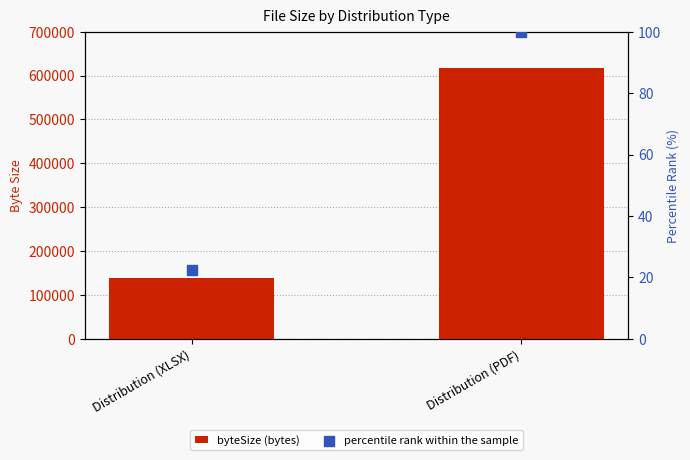

Is the value of byteSize (bytes) at Distribution (XLSX) greater than the value of percentile rank within the sample at Distribution (PDF)?

Yes